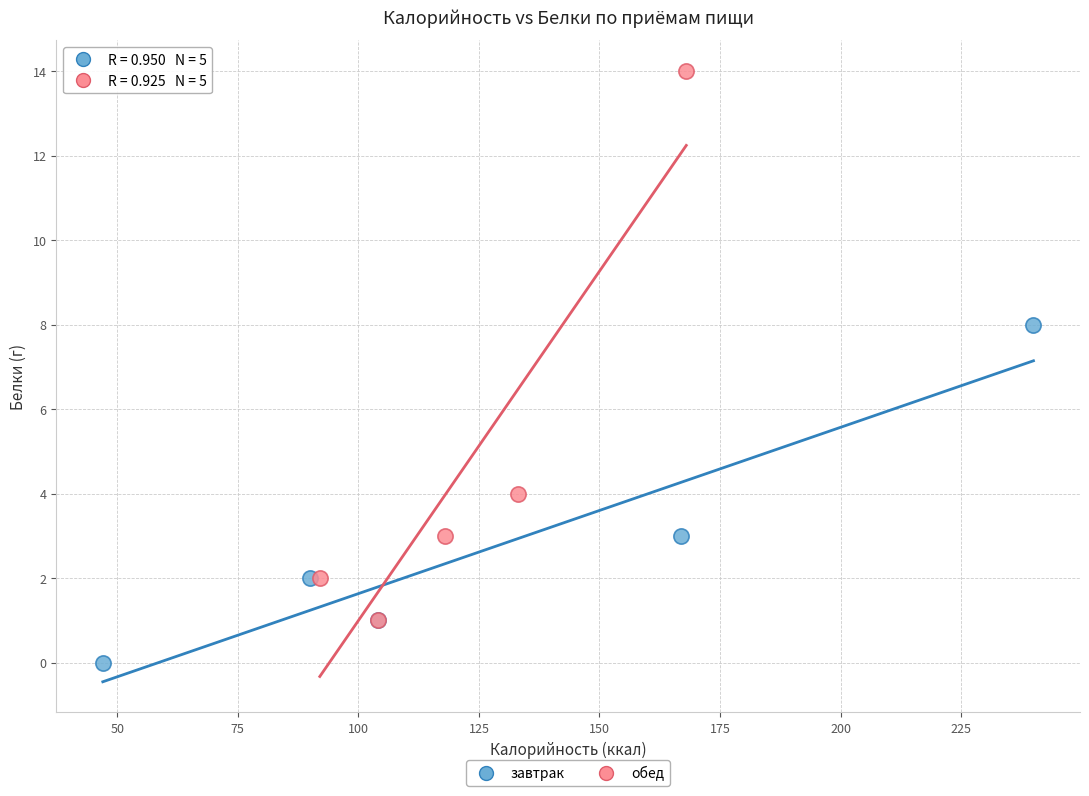

What are all the series names shown in the legend?

завтрак, обед